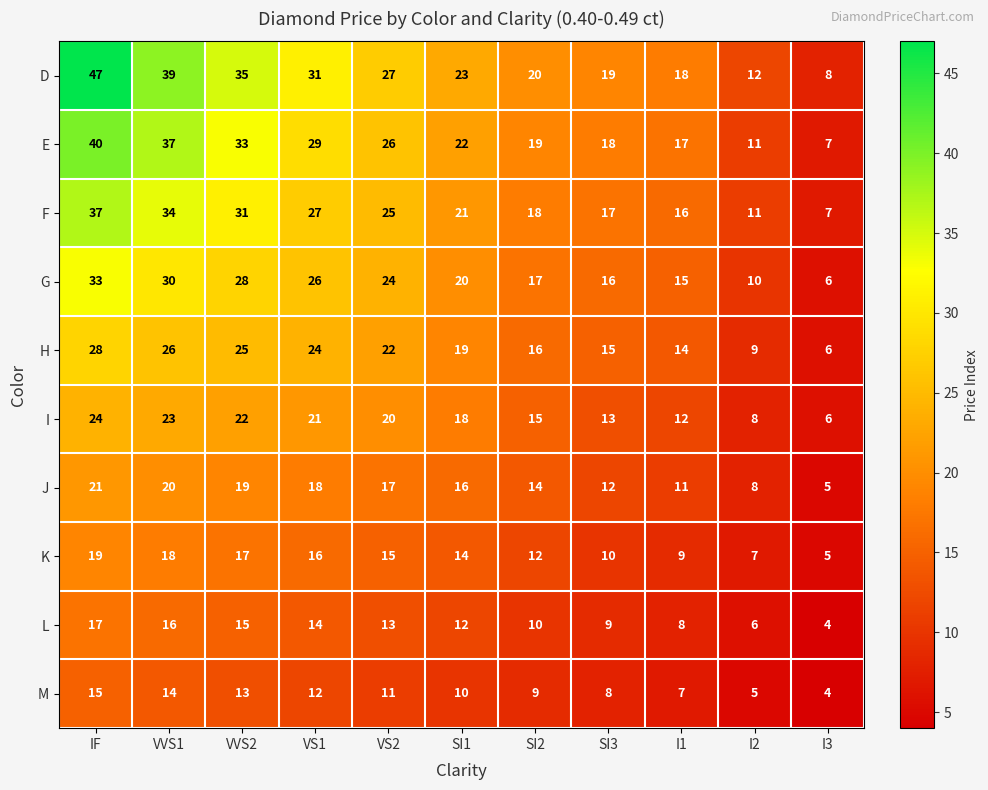

At SI1, list the series in order from largest to smallest.

D, E, F, G, H, I, J, K, L, M